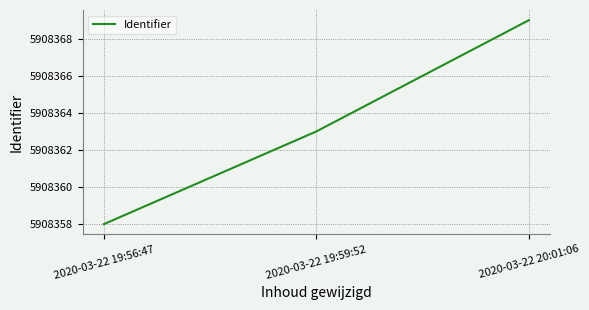

What is the average value?

5908363